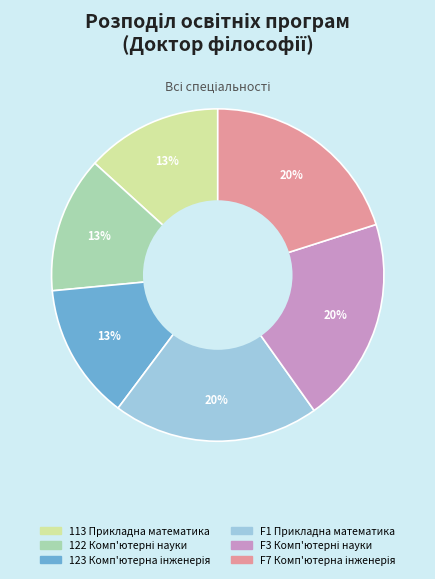

Is there a majority slice in this chart?

No